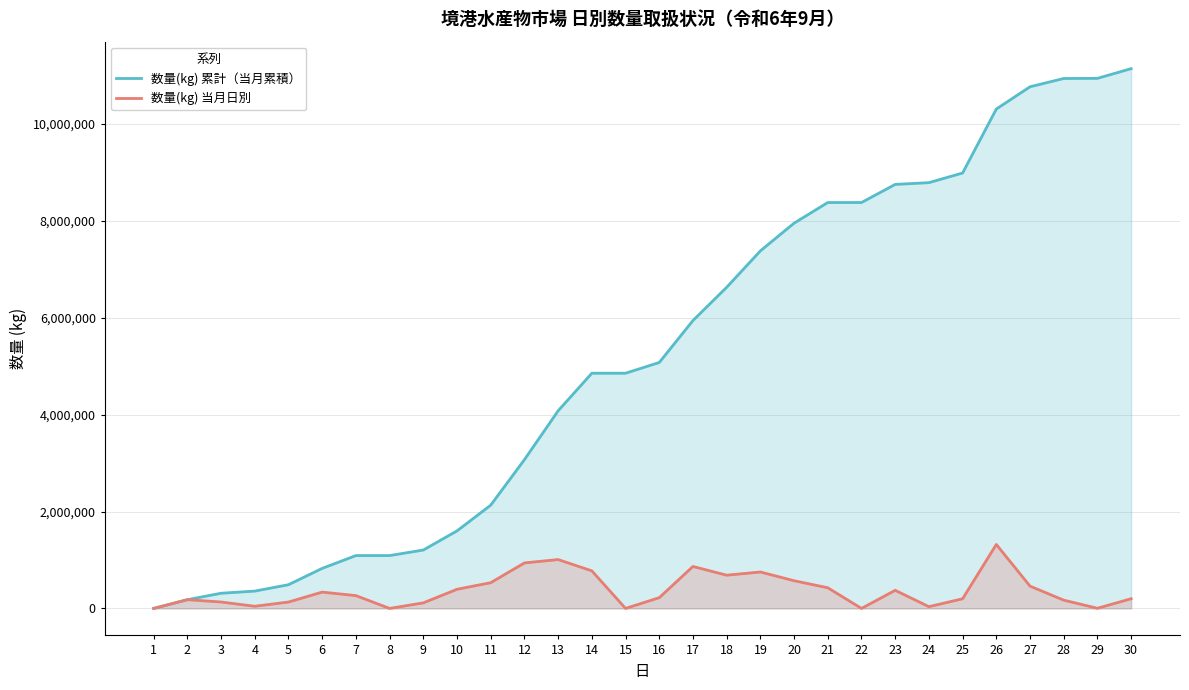

How many positive values does the 数量(kg) 累計（当月累積） series have?

29